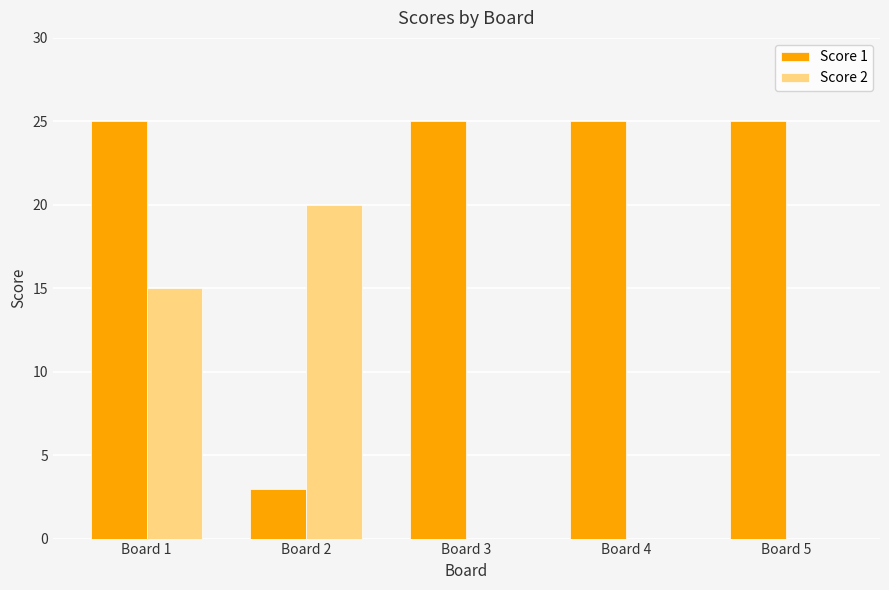

At which category is the sum across all series the highest?

Board 1